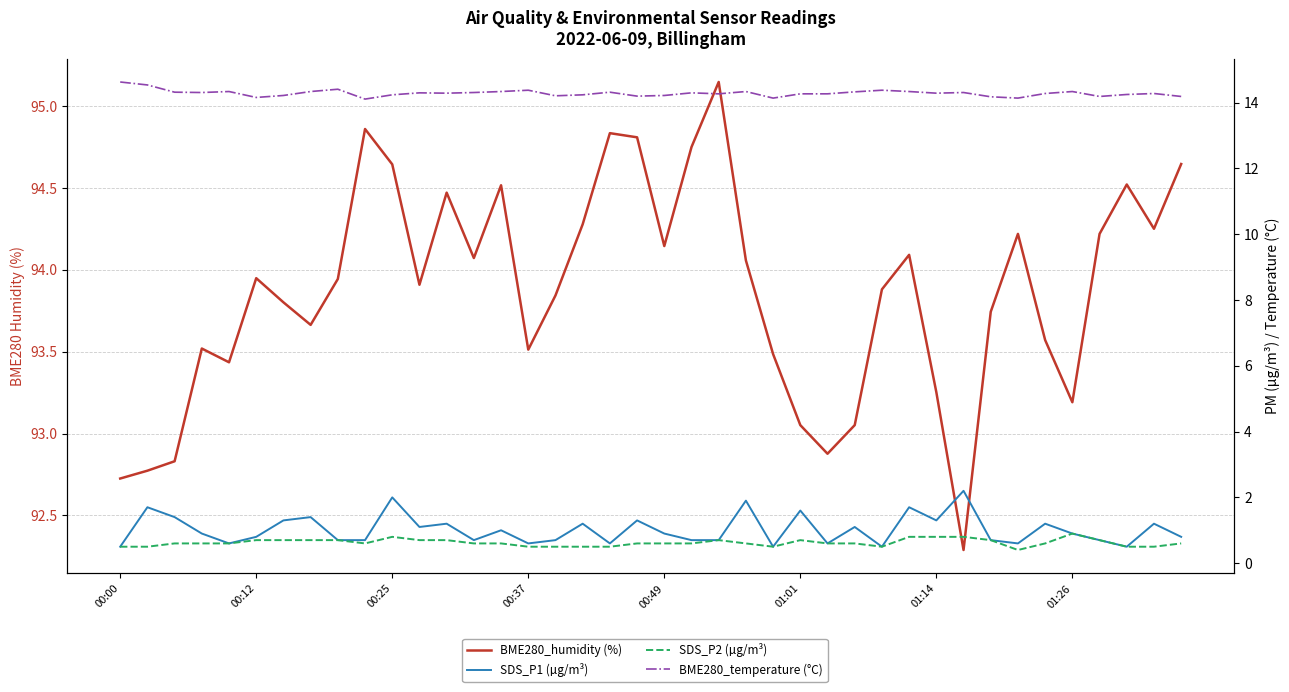

Rank the categories by SDS_P1 (µg/m³) value from lowest to highest.

00:00, 24, 28, 37, 00:49, 15, 18, 26, 33, 8, 9, 13, 16, 21, 22, 32, 36, 01:01, 39, 00:37, 20, 35, 14, 11, 27, 12, 17, 34, 38, 01:14, 19, 30, 00:25, 01:26, 25, 00:12, 29, 23, 10, 31